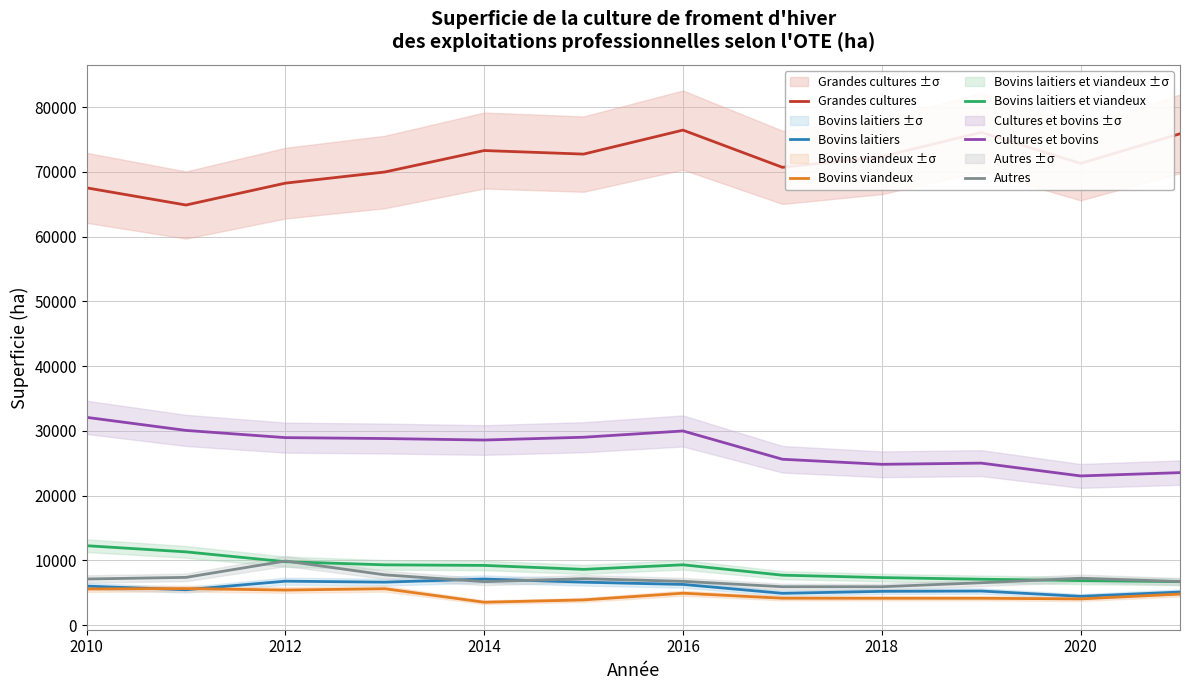

How many data points in Bovins laitiers are above 6006?

5